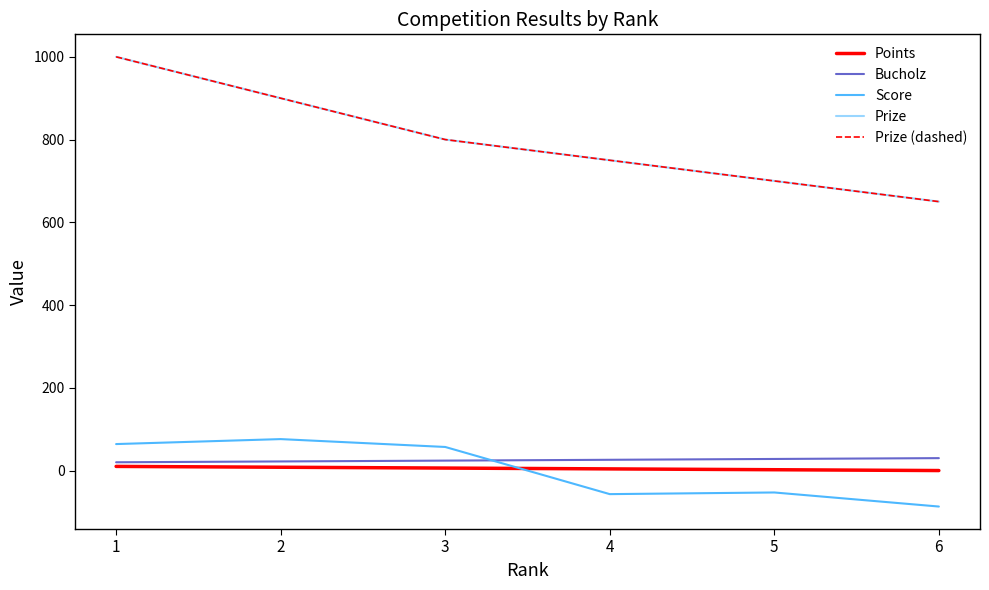

What is the sum of all Bucholz values?

150